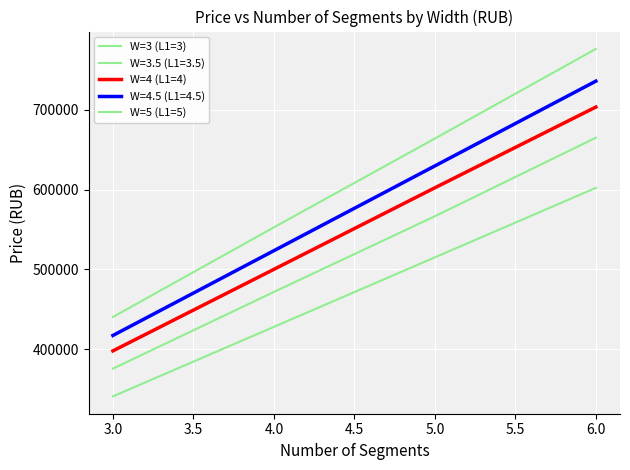

True or false: W=5 (L1=5) and W=3 (L1=3) intersect in this chart.

False